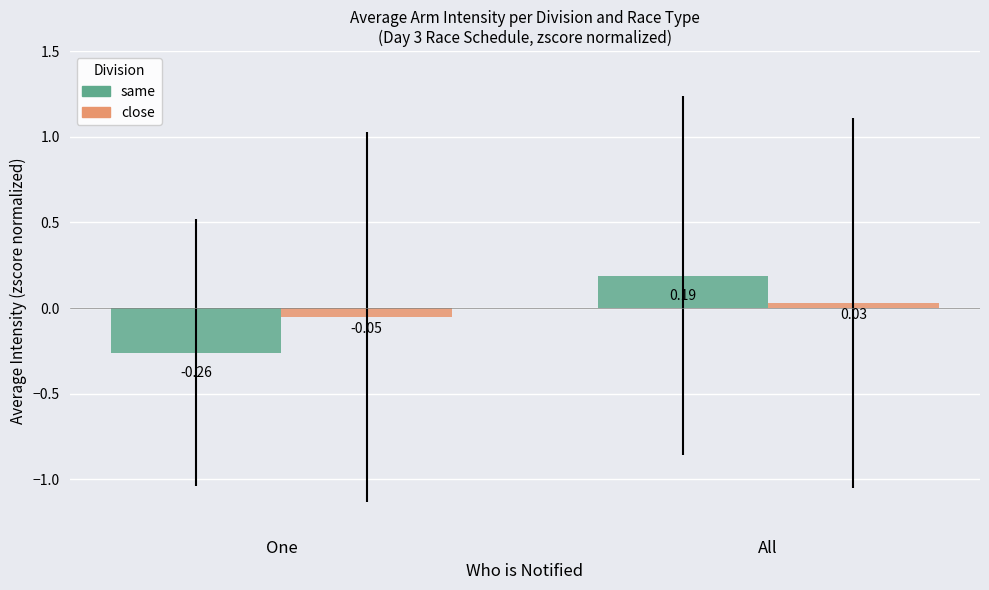

At which category is the sum across all series the highest?

All